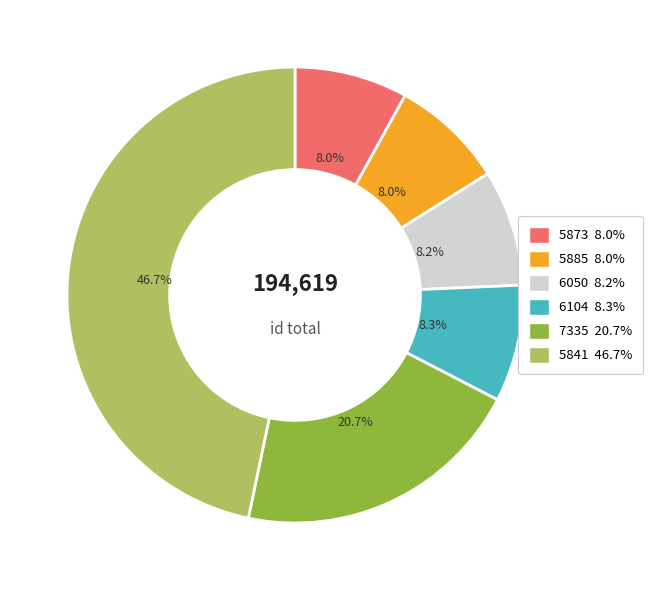

Is there a majority slice in this chart?

No